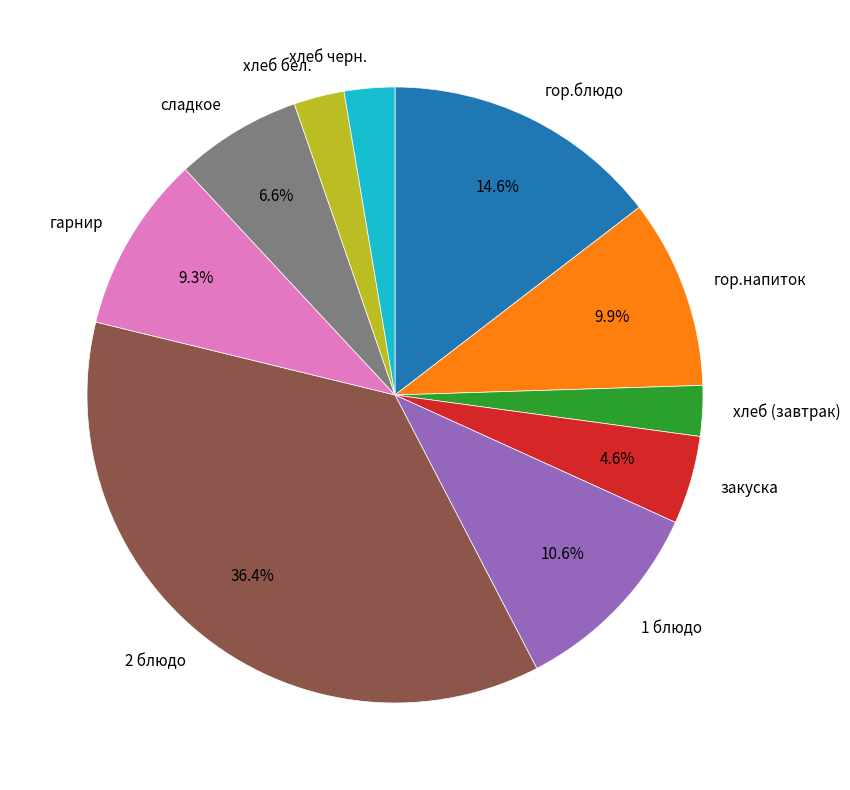

What percentage is the гор.напиток slice, to the nearest percent?

10%